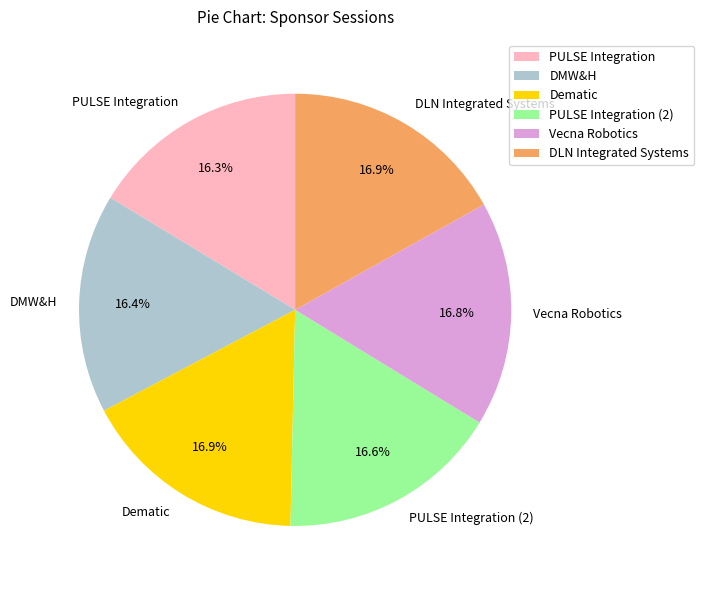

What is the ratio of the value at Dematic to the value at PULSE Integration (2)?

1.0